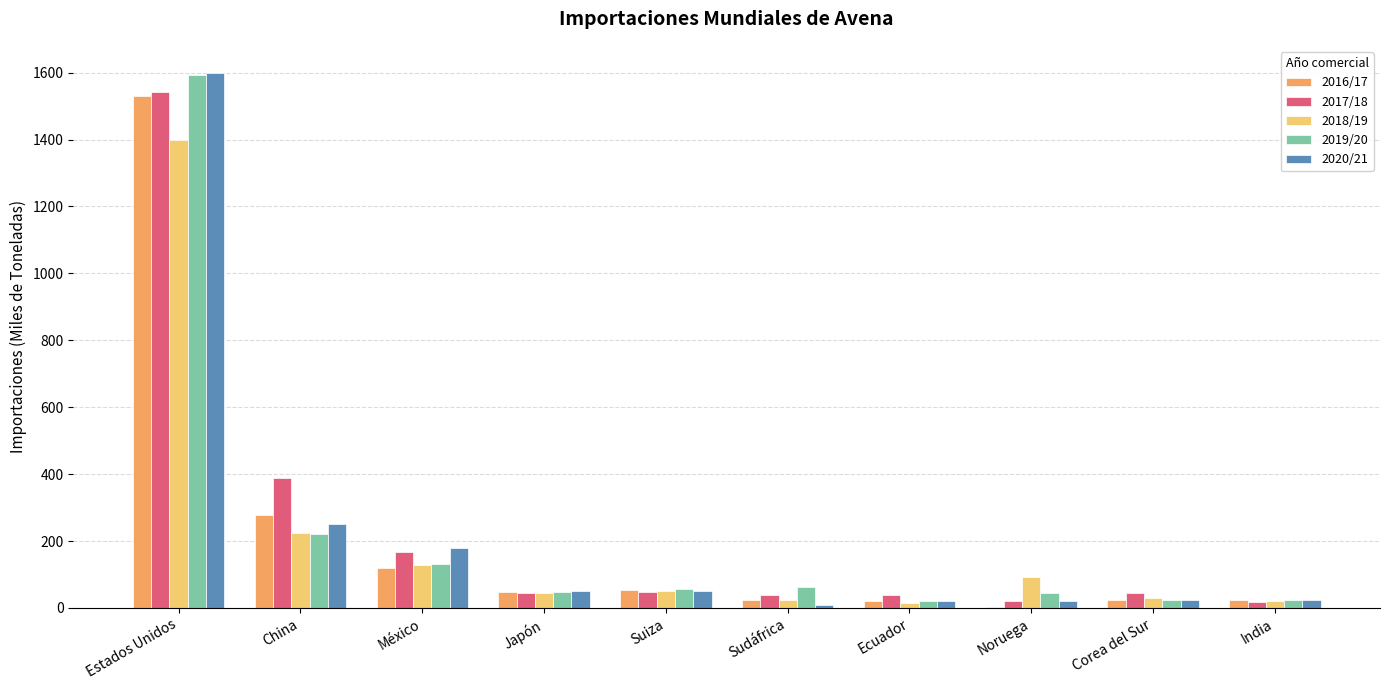

True or false: 2020/21 has a value of 1600 at Estados Unidos.

True